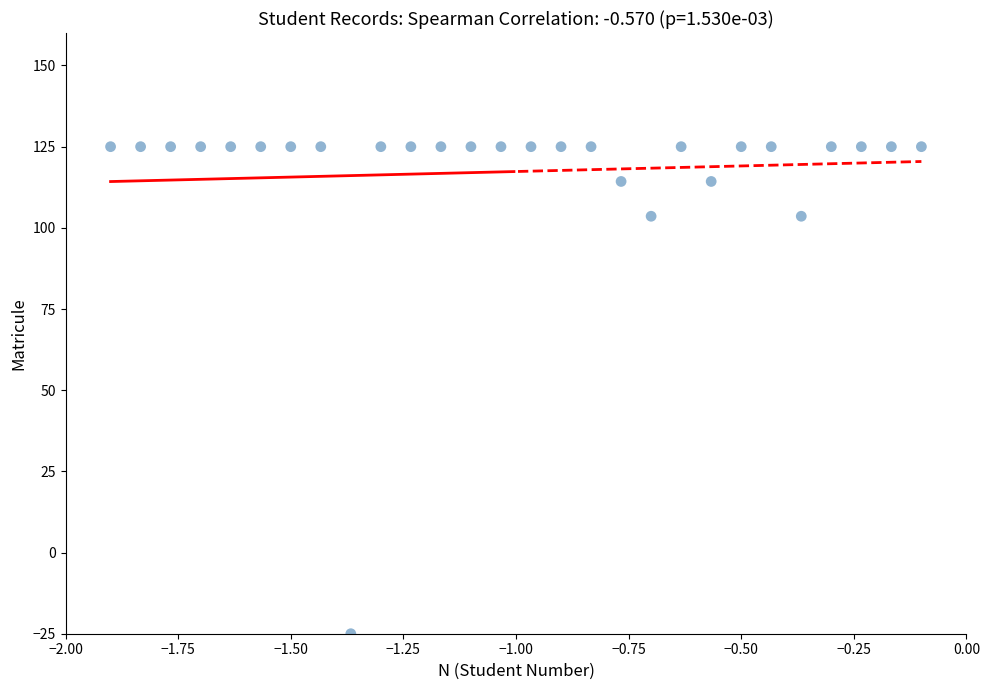

What is the range of X values (max minus min)?

1.8